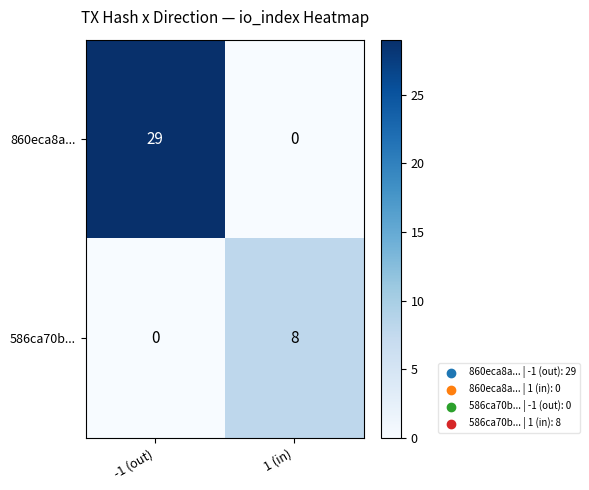

Which category has the highest value in the 586ca70b... series?

1 (in)